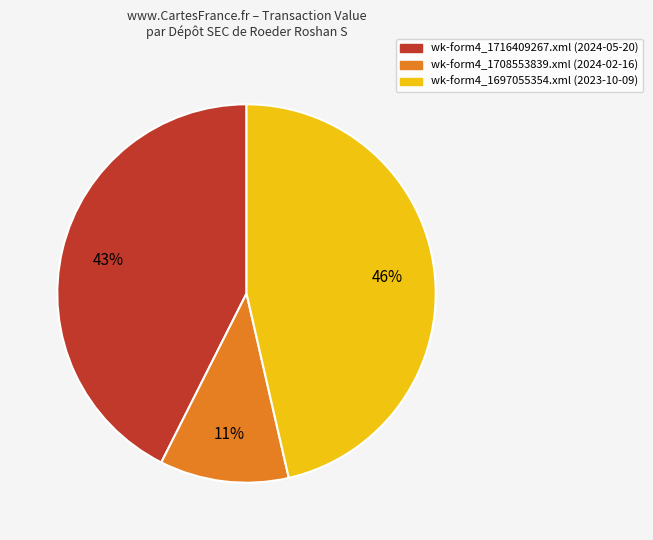

Rank the categories by value from lowest to highest.

wk-form4_1708553839.xml, wk-form4_1716409267.xml, wk-form4_1697055354.xml